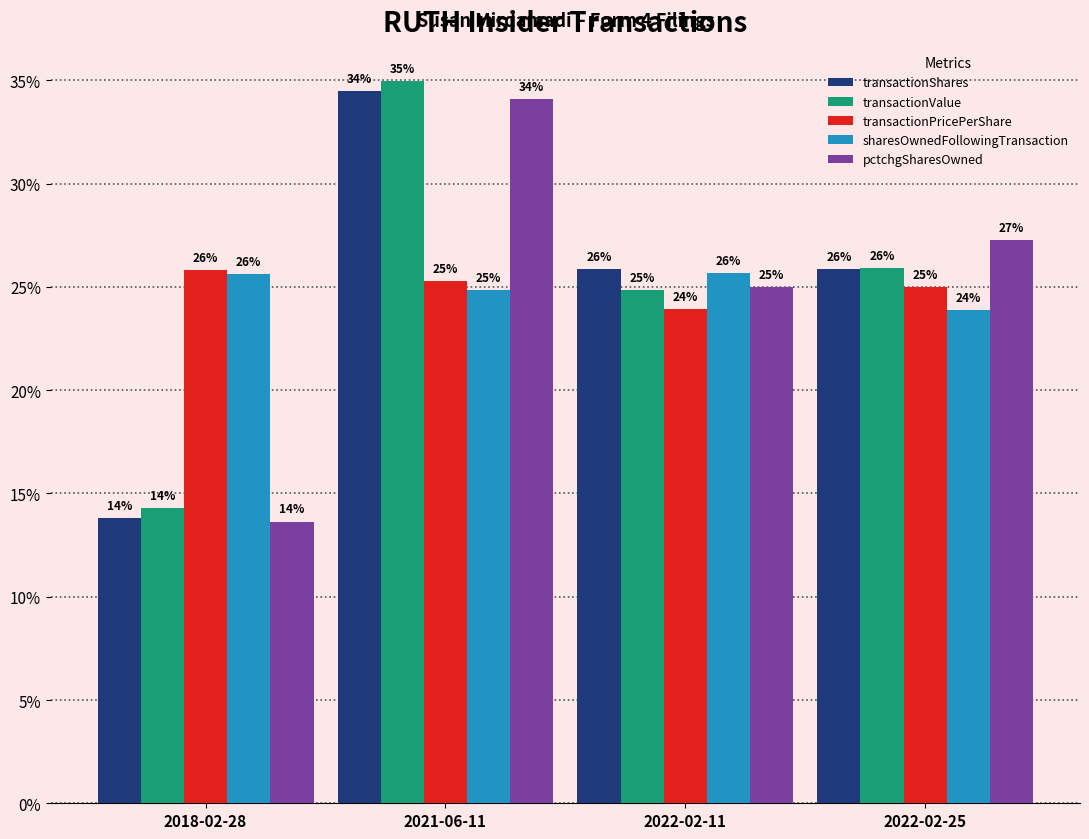

The value of transactionPricePerShare at 2022-02-11 is 23.9. True or false?

True